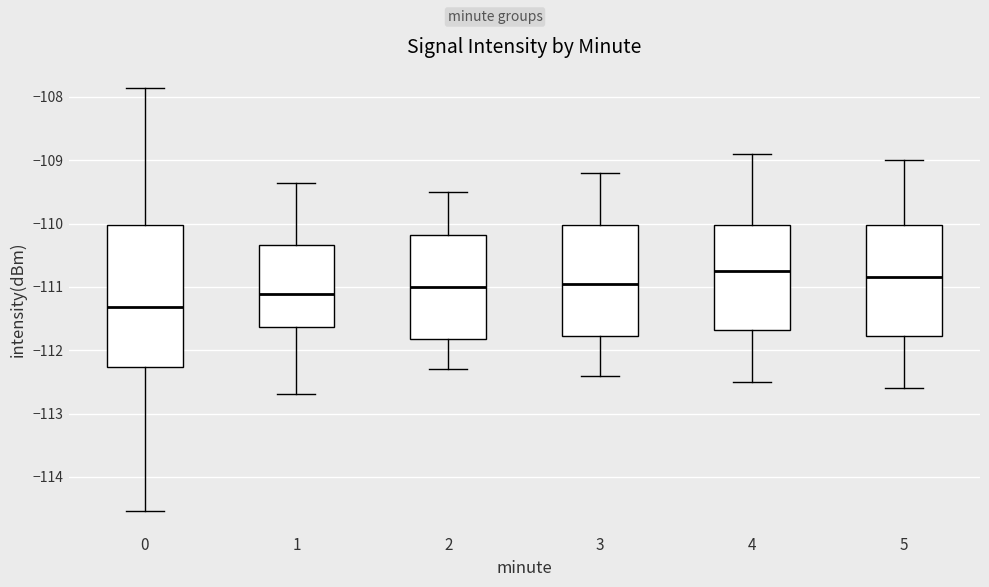

Comparing the boxes themselves (not the whiskers), which one is the tallest?

0